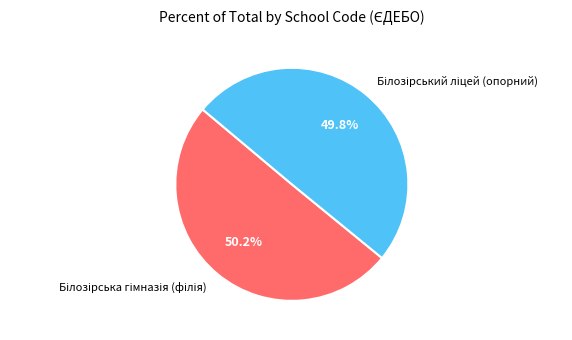

To the nearest percent, what is the average slice percentage?

50%